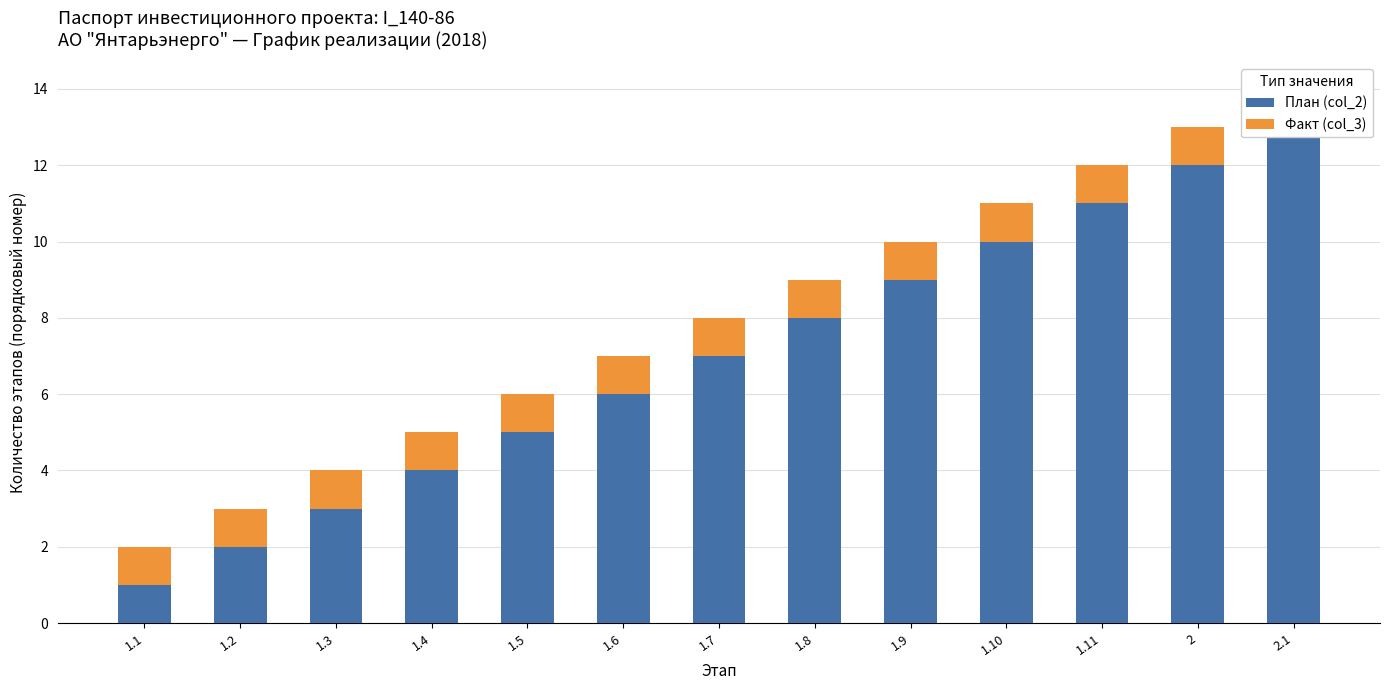

What is the sum of the План (col_2) values at 1.11 and 1.1?

12